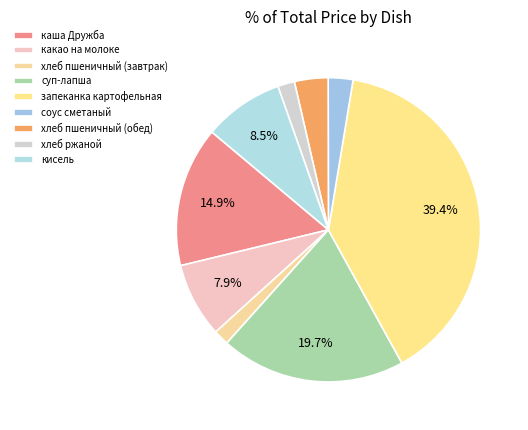

True or false: какао на молоке accounts for 8% of the total.

True